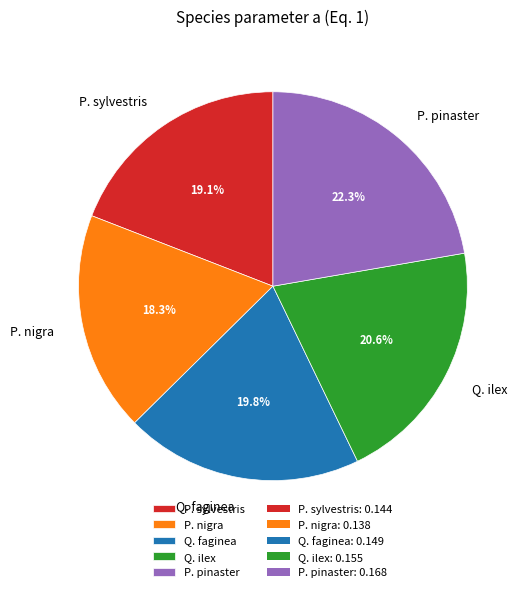

How many segments does this pie chart have?

5